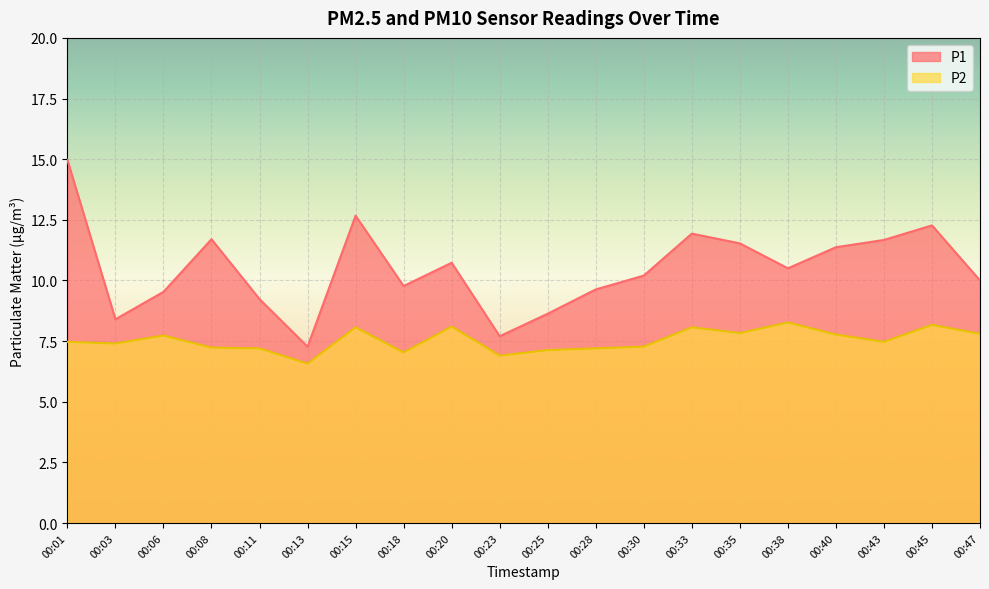

List the series in order of their overall mean, lowest first.

P2, P1